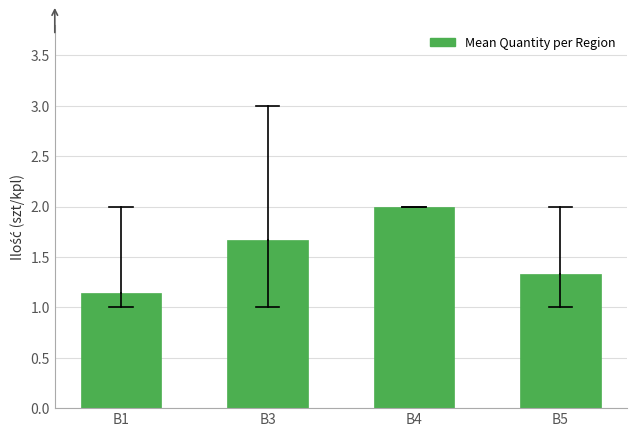

Between B1 and B4, which is larger?

B4